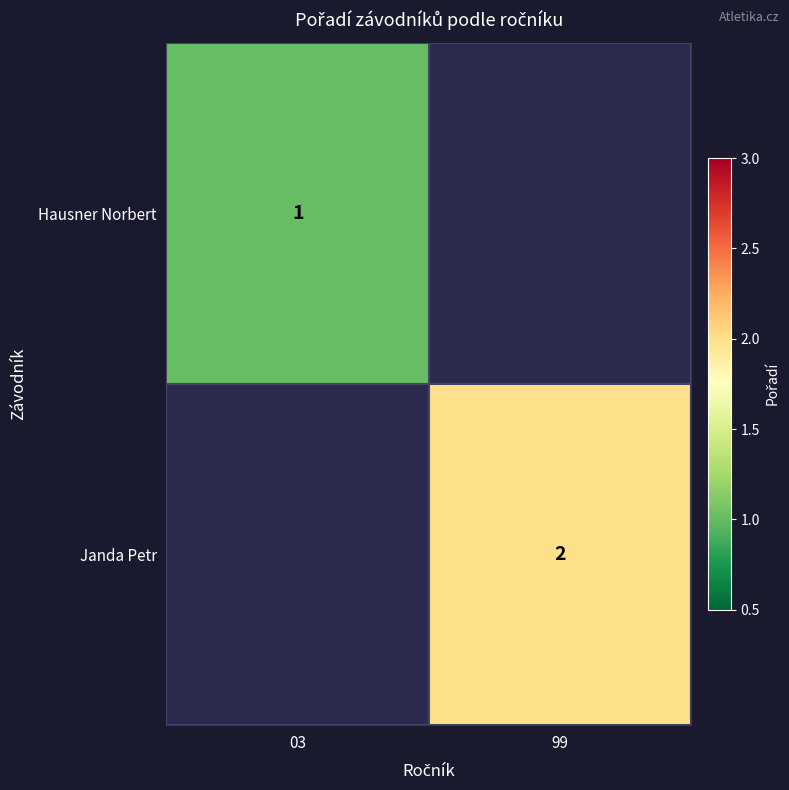

At which category does the chart reach its peak across all series?

99